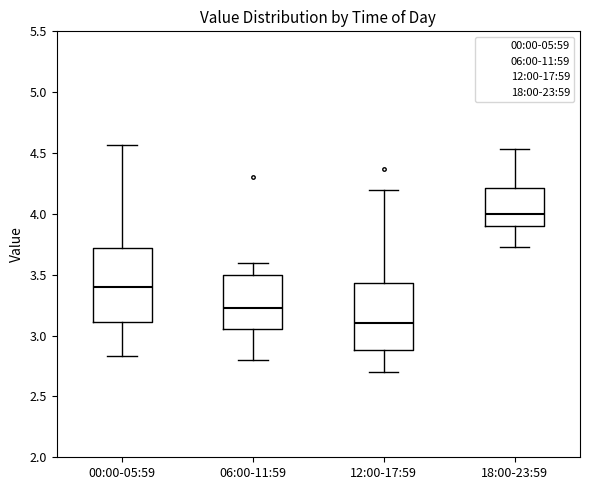

Reading left to right, read every box against the y-axis: the position of its median line, the range the box covers, and the ends of its whiskers. The values are not printed on the chart, so give them approximately, as read against the axis.

00:00-05:59: median 3.40, box 3.10 to 3.70, whiskers 2.85 to 4.55
06:00-11:59: median 3.25, box 3.05 to 3.50, whiskers 2.80 to 3.60
12:00-17:59: median 3.10, box 2.90 to 3.45, whiskers 2.70 to 4.20
18:00-23:59: median 4.00, box 3.90 to 4.20, whiskers 3.75 to 4.55